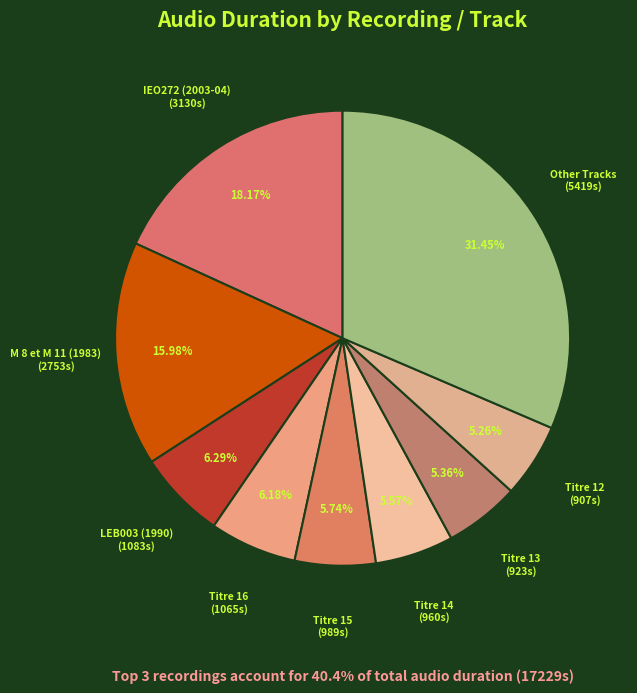

To the nearest percent, what is the difference between the largest and smallest slice percentages?

26%